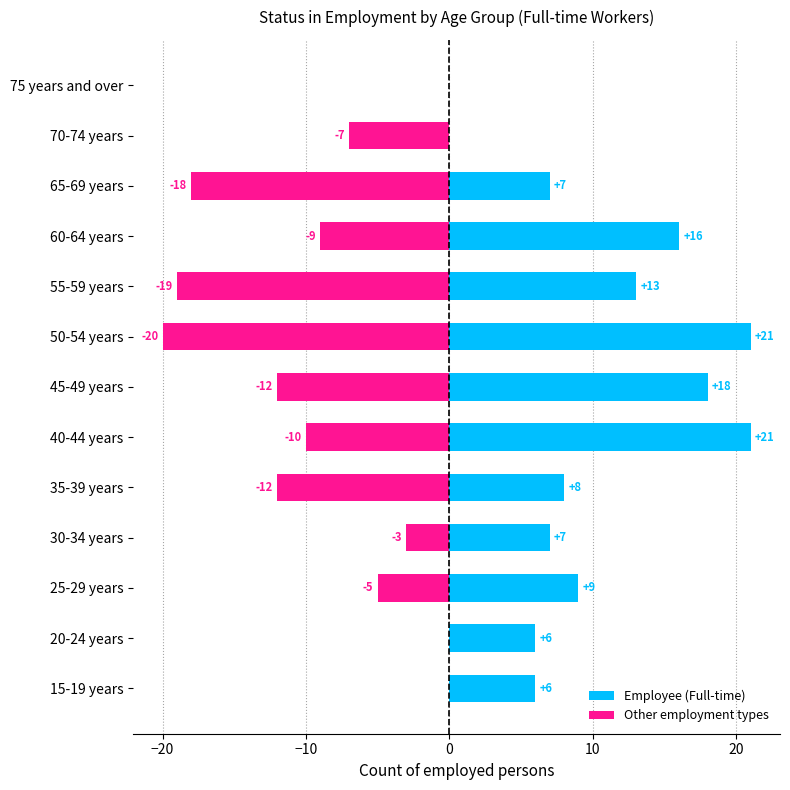

Reading right to left, extract all data points from this chart.

Employee (Full-time): 0	0	7	16	13	21	18	21	8	7	9	6	6
Other employment types: 0	-7	-18	-9	-19	-20	-12	-10	-12	-3	-5	0	0